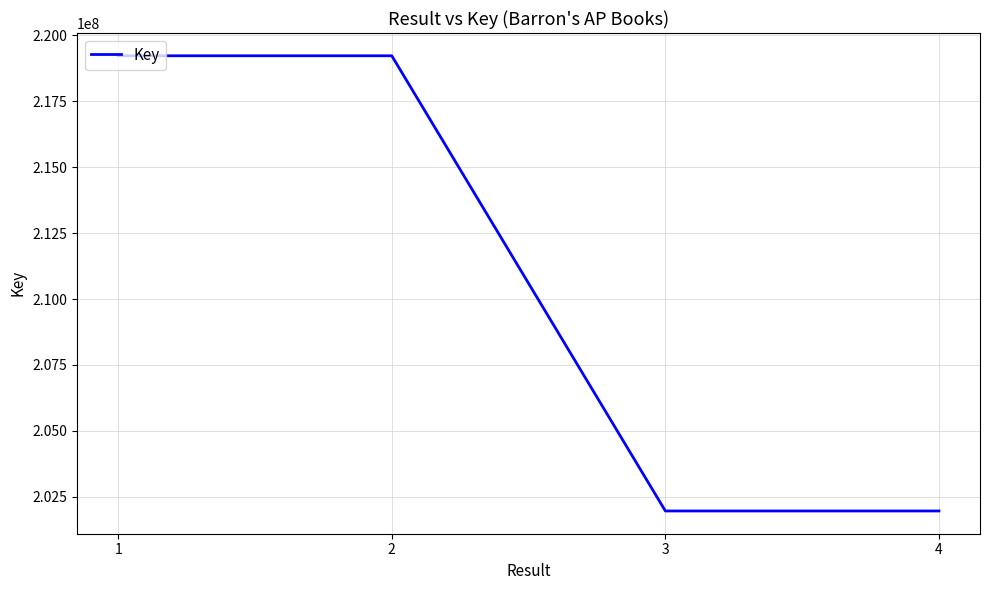

What is the greatest value displayed?

219226697